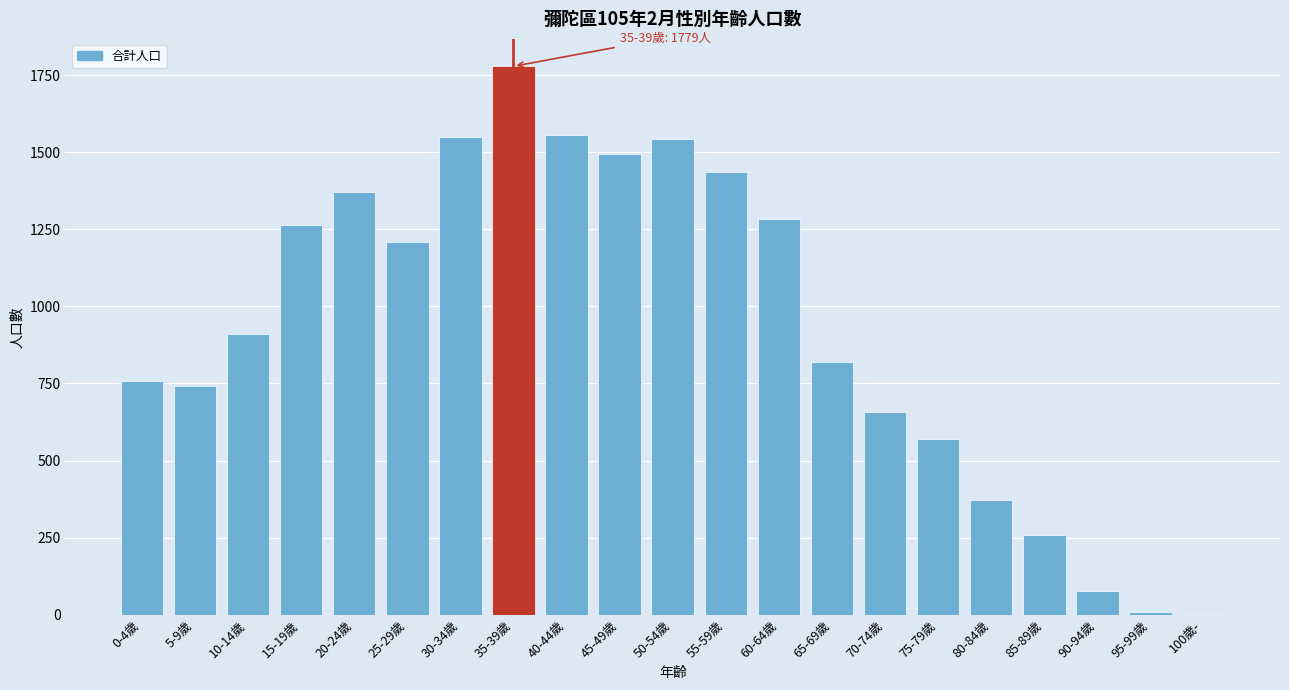

Which label corresponds to the largest value in the chart?

35-39歲